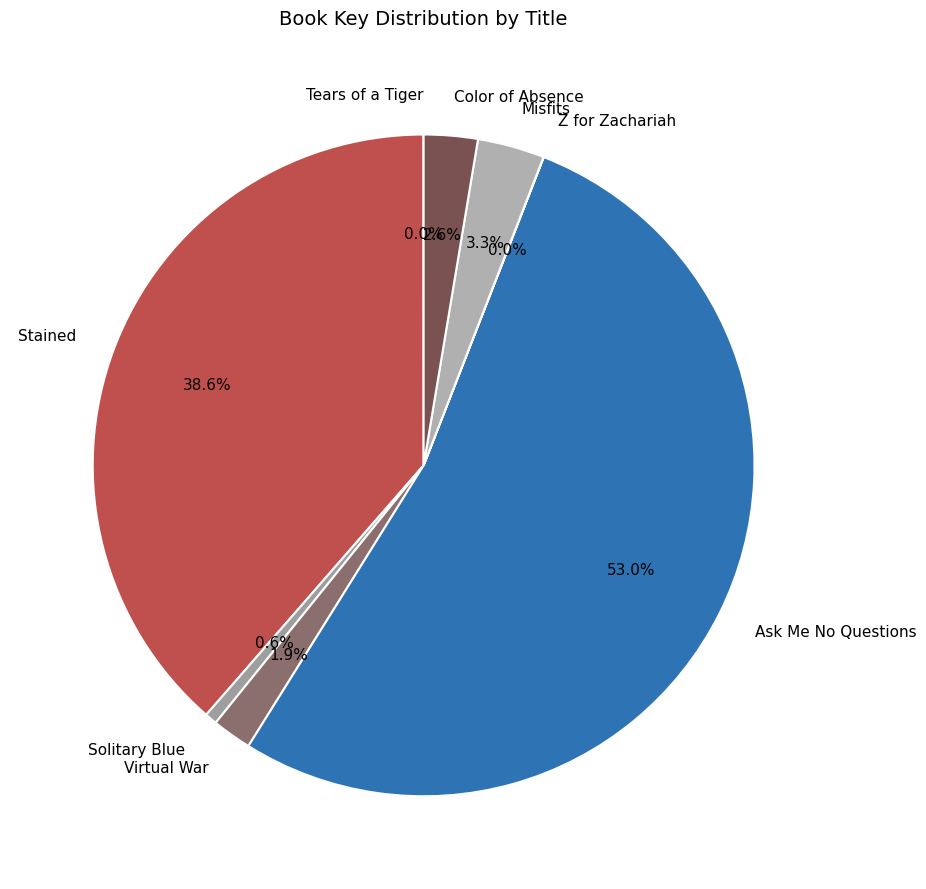

To the nearest percent, what portion does Solitary Blue represent?

1%